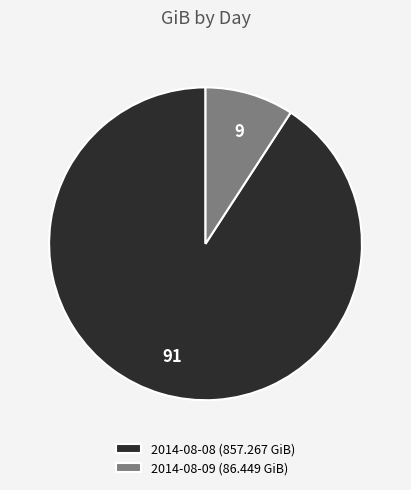

Combined, do 2014-08-09 (86.449 GiB) and 2014-08-08 (857.267 GiB) account for over 50%?

Yes